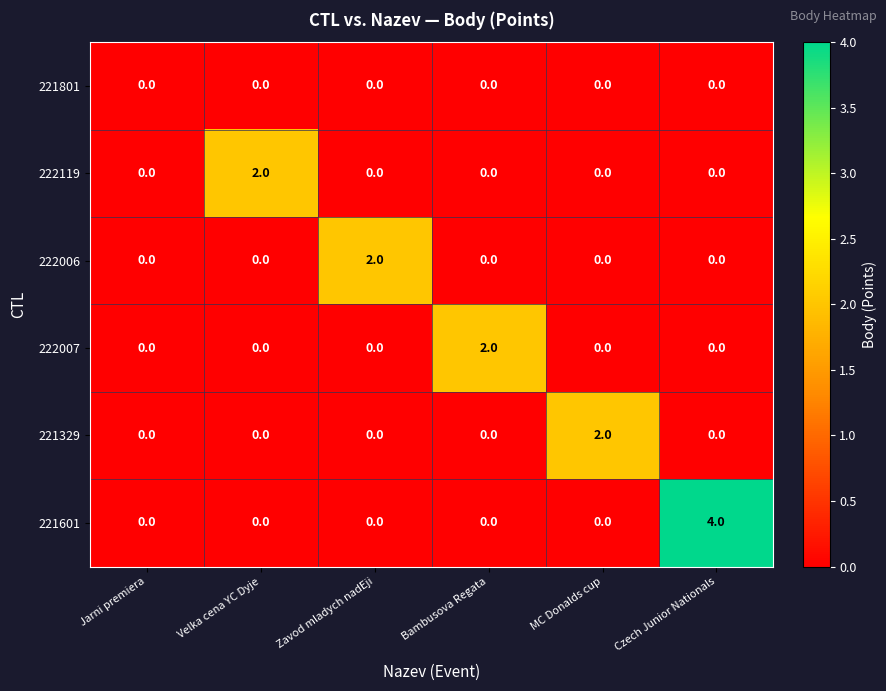

What is the maximum value shown in the chart?

4